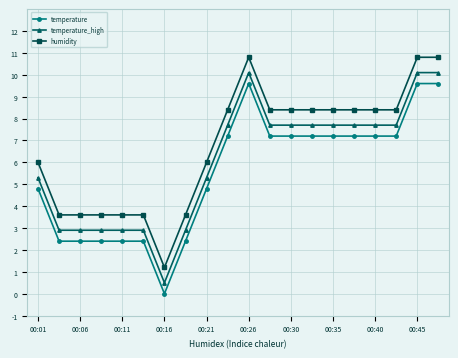

True or false: humidity and temperature intersect in this chart.

False